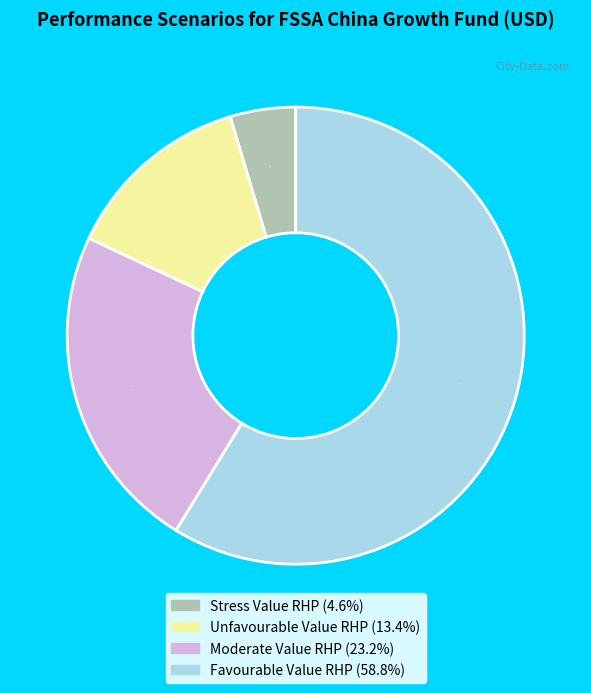

To the nearest percent, what is the difference between the Unfavourable Value RHP and Favourable Value RHP slice percentages?

45%